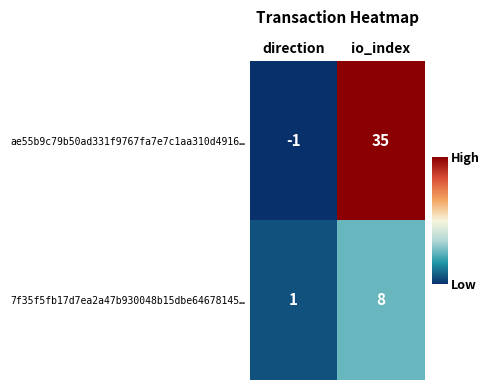

What is the greatest value displayed?

35